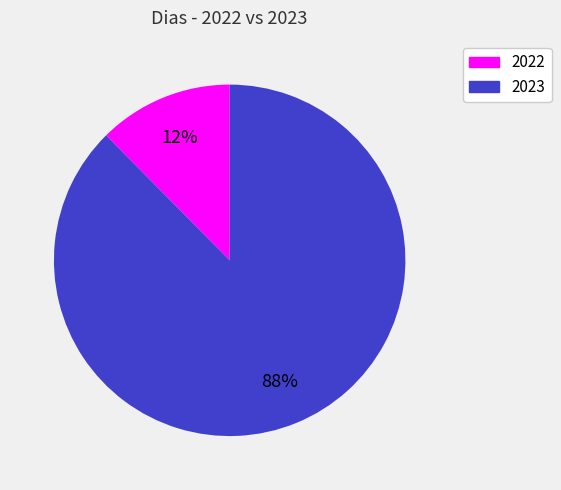

Which has a higher value, 2022 or 2023?

2023